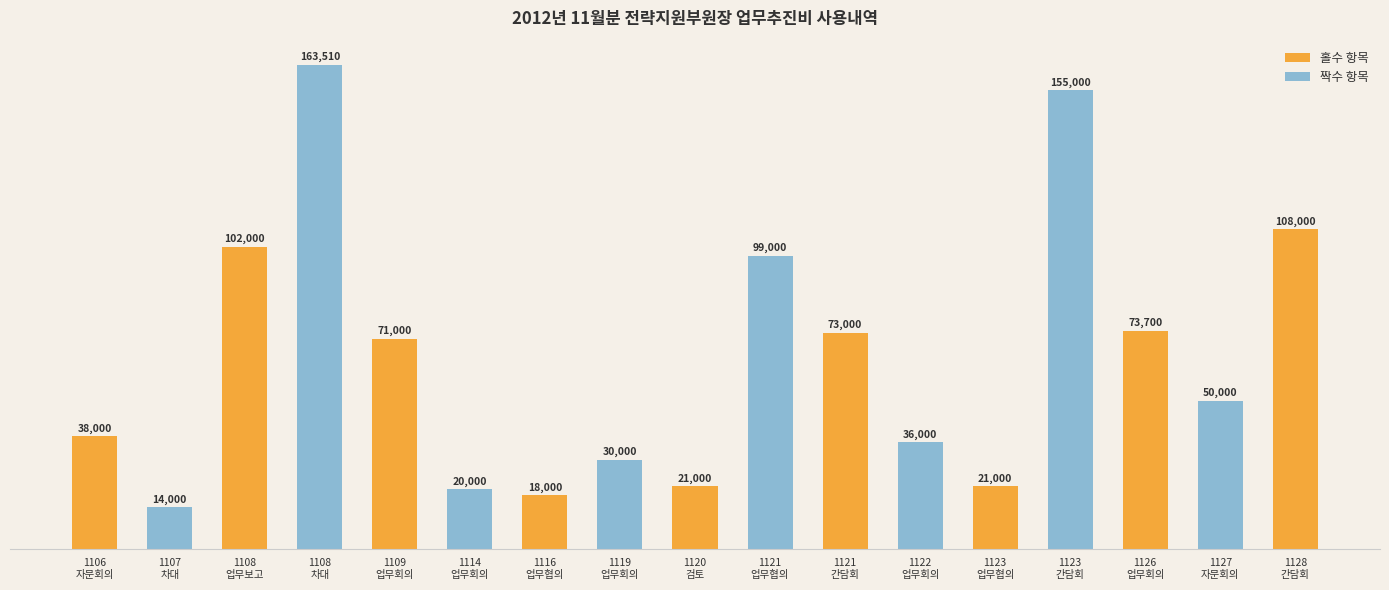

What is the smallest value displayed?

14000